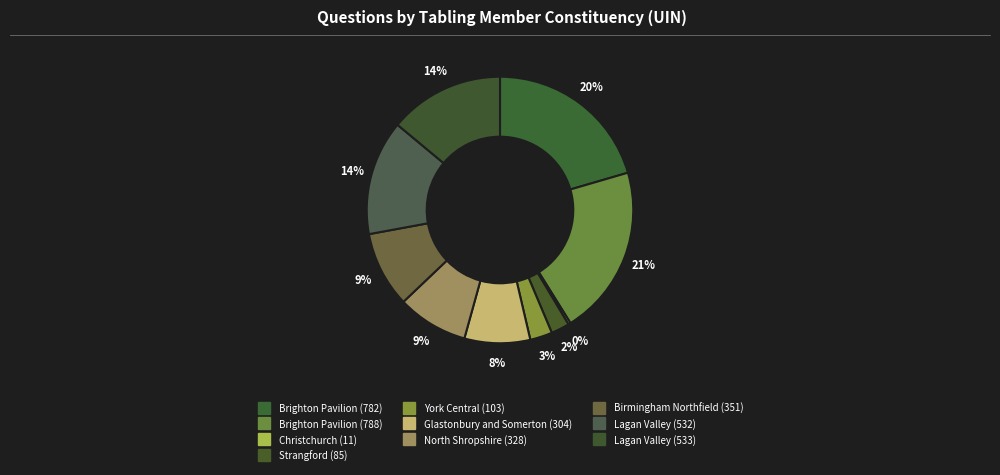

Which category has the biggest portion of the pie?

Brighton Pavilion (788)